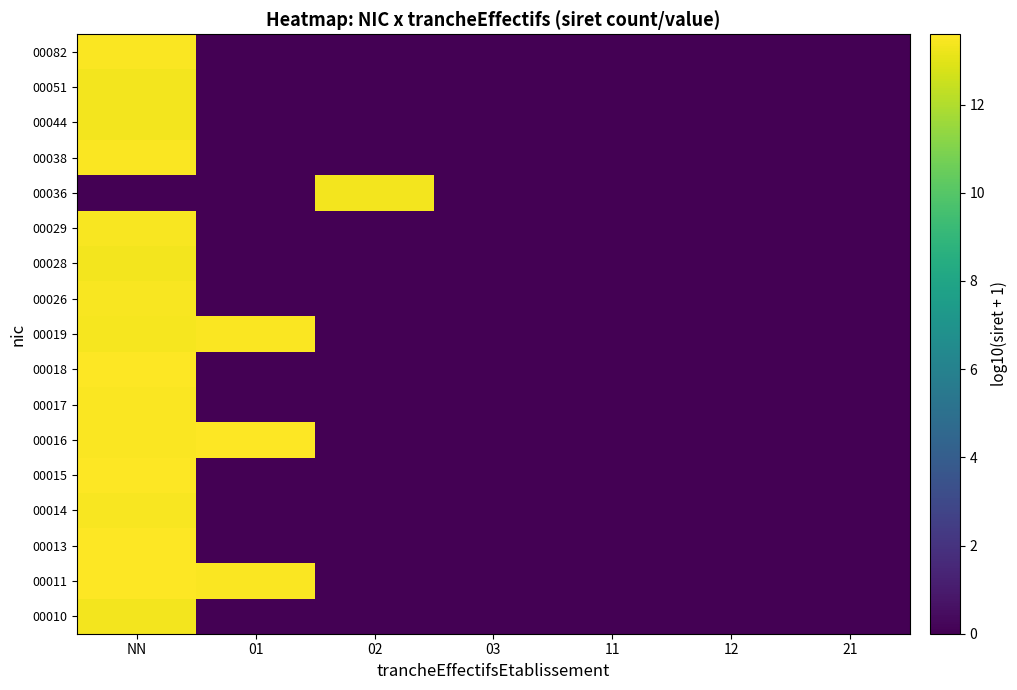

Which label corresponds to the smallest value in the chart?

01